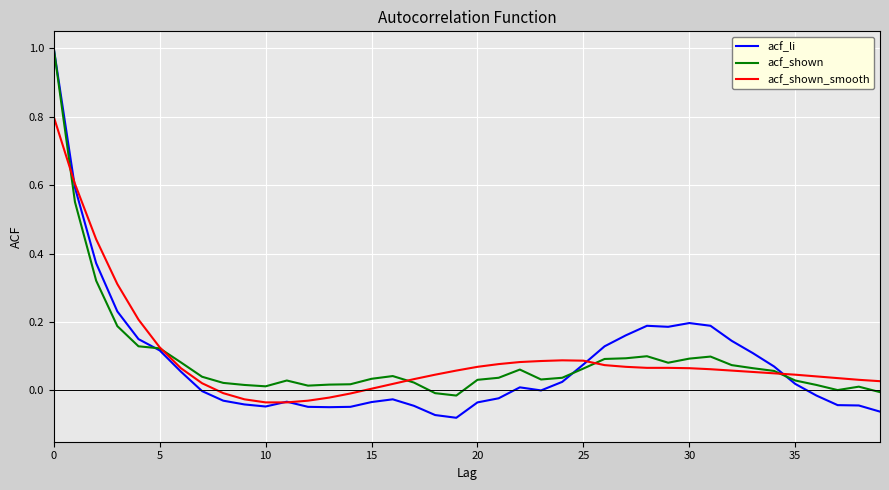

At how many categories does at least one series exceed 0?

40